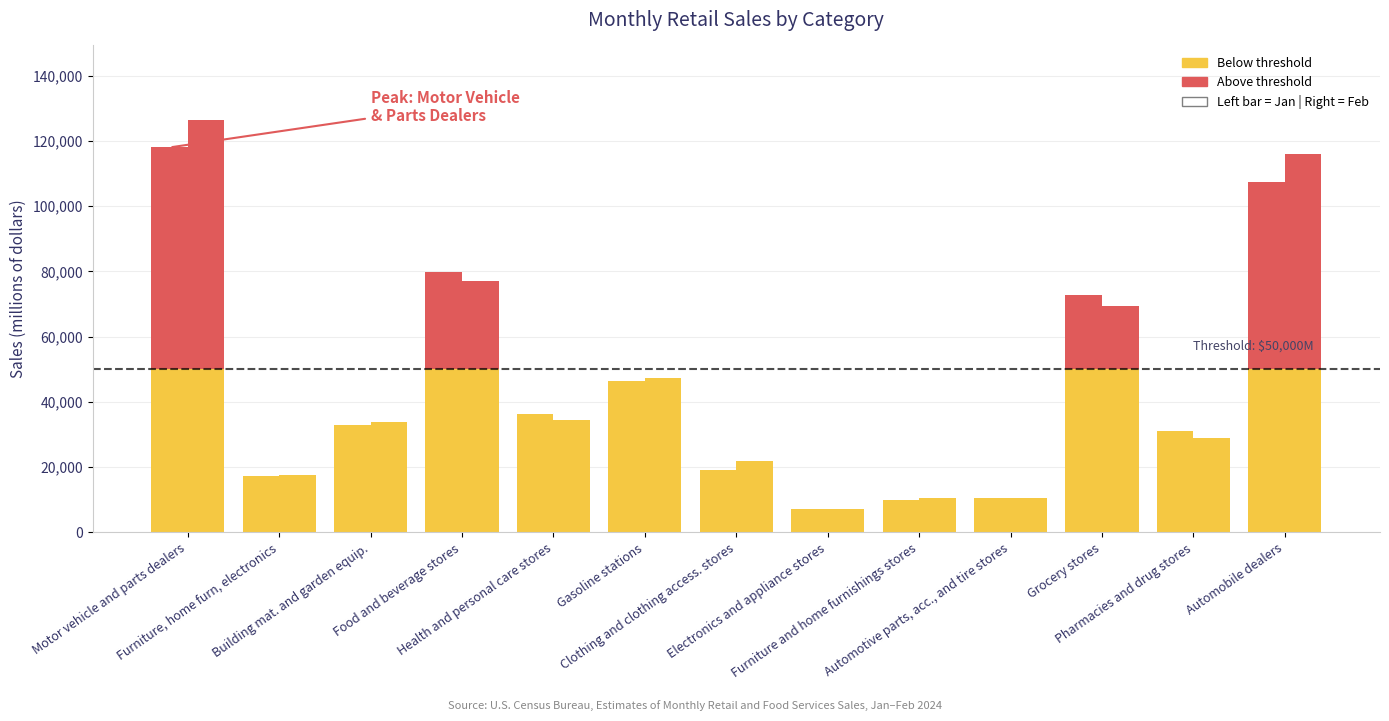

Are the bars grouped side by side (vs. stacked)?

Yes